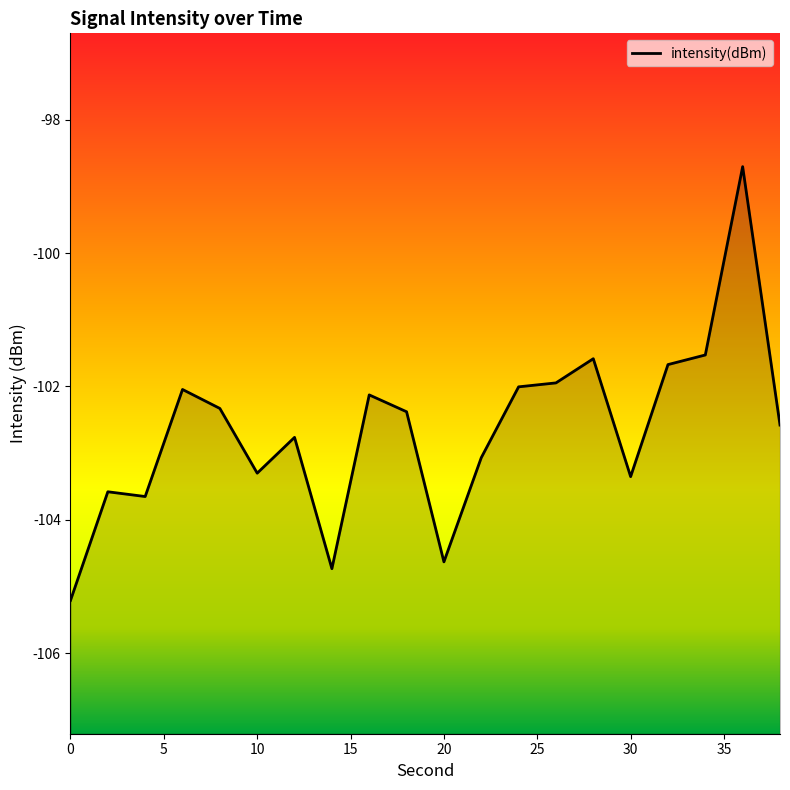

How many data points does each series have?

20